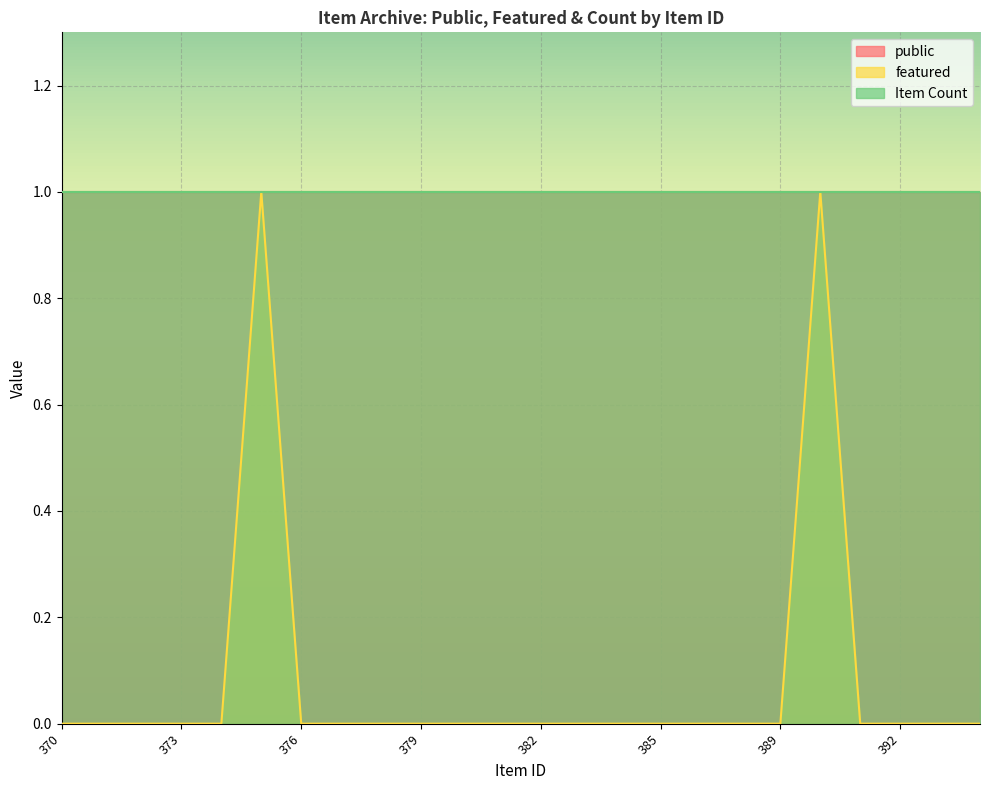

How many series are shown in this chart?

3